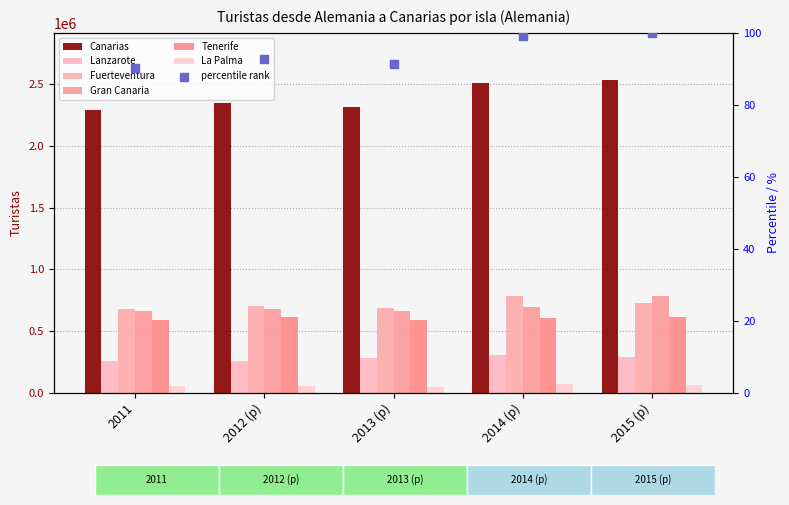

Which series contains the lowest Y value?

La Palma